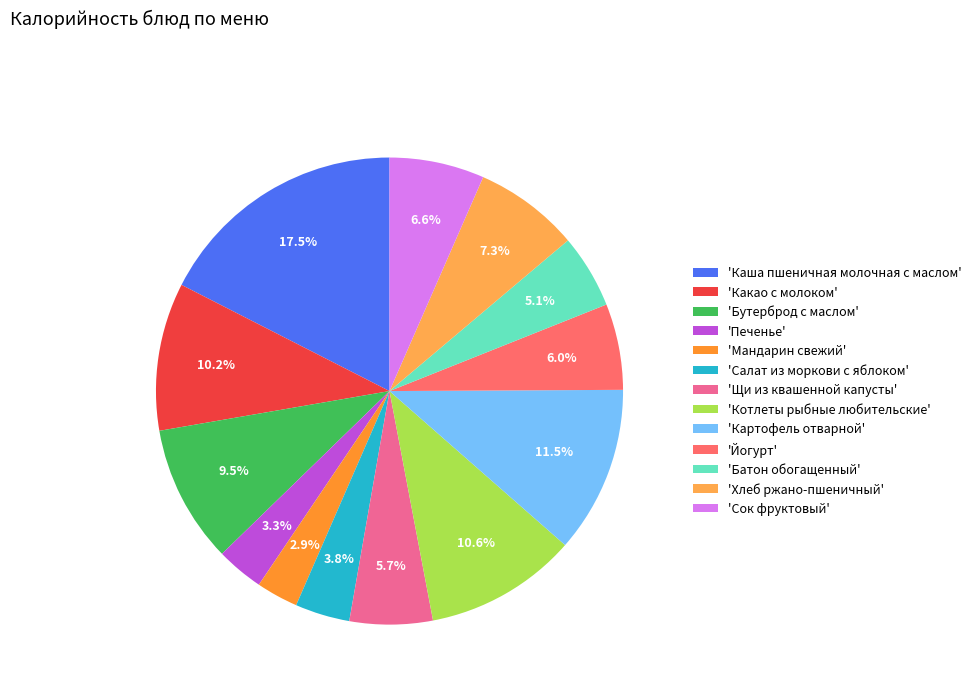

Does any single category account for the majority?

No